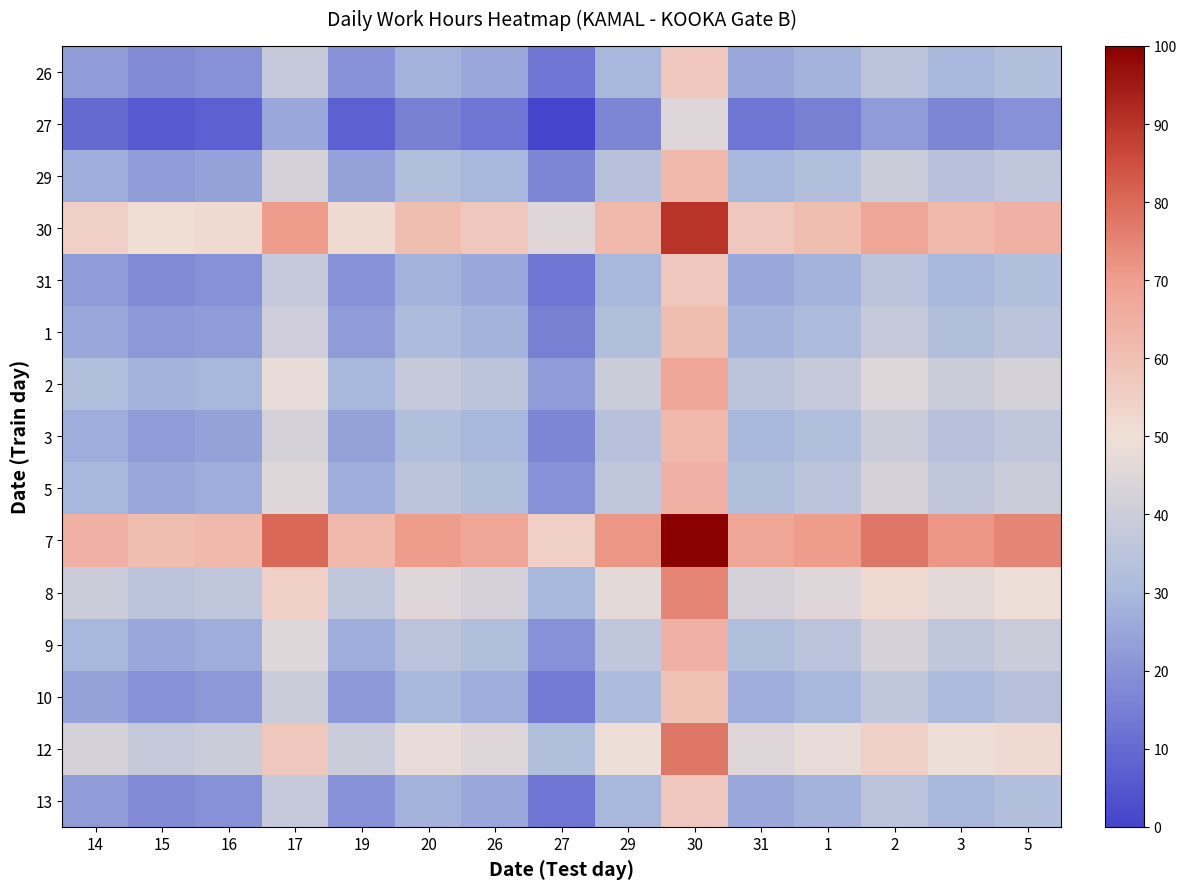

What is the total value across all series at 2?

663.4